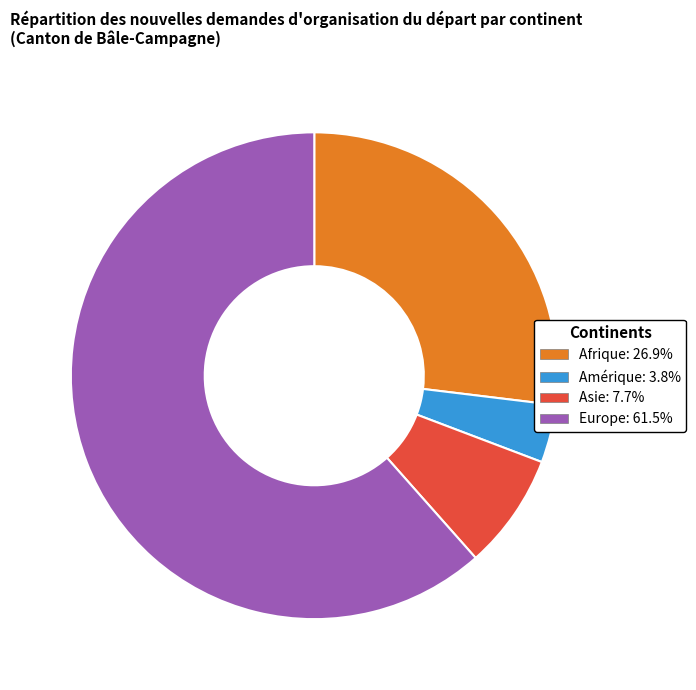

Is there a majority slice in this chart?

Yes